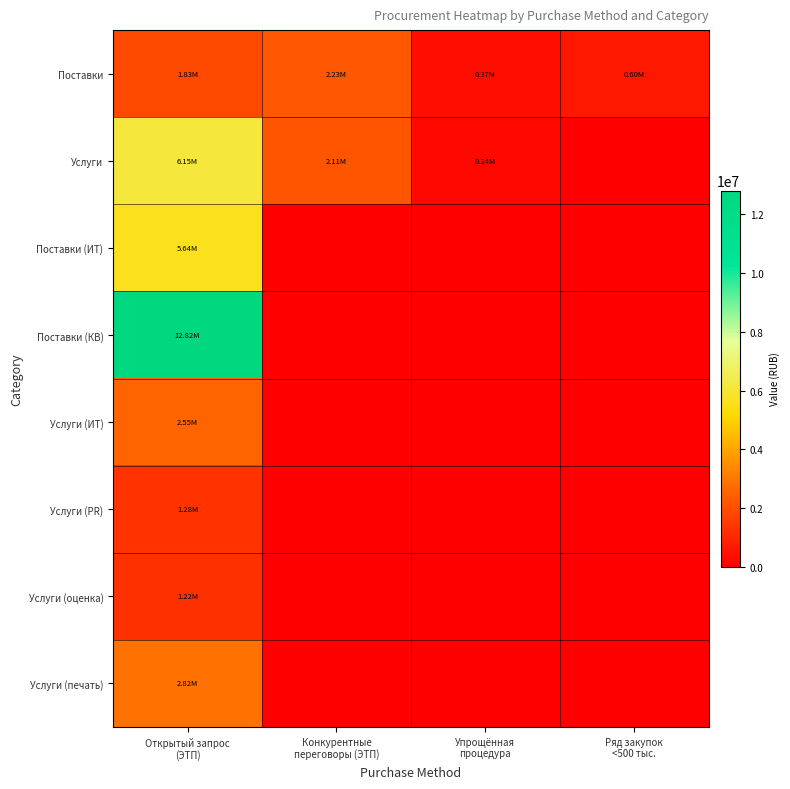

Reading right to left, list all the values displayed in this chart.

Поставки: Ряд закупок
<500 тыс.=603138.0	Упрощённая
процедура=365918.2	Конкурентные
переговоры (ЭТП)=2233333.3	Открытый запрос
(ЭТП)=1830618.3
Услуги: Ряд закупок
<500 тыс.=0.0	Упрощённая
процедура=241566.7	Конкурентные
переговоры (ЭТП)=2106000.0	Открытый запрос
(ЭТП)=6151270.1
Поставки (ИТ): Ряд закупок
<500 тыс.=0.0	Упрощённая
процедура=0.0	Конкурентные
переговоры (ЭТП)=0.0	Открытый запрос
(ЭТП)=5640000.0
Поставки (КВ): Ряд закупок
<500 тыс.=0.0	Упрощённая
процедура=0.0	Конкурентные
переговоры (ЭТП)=0.0	Открытый запрос
(ЭТП)=12816000.0
Услуги (ИТ): Ряд закупок
<500 тыс.=0.0	Упрощённая
процедура=0.0	Конкурентные
переговоры (ЭТП)=0.0	Открытый запрос
(ЭТП)=2552596.7
Услуги (PR): Ряд закупок
<500 тыс.=0.0	Упрощённая
процедура=0.0	Конкурентные
переговоры (ЭТП)=0.0	Открытый запрос
(ЭТП)=1283755.0
Услуги (оценка): Ряд закупок
<500 тыс.=0.0	Упрощённая
процедура=0.0	Конкурентные
переговоры (ЭТП)=0.0	Открытый запрос
(ЭТП)=1222900.0
Услуги (печать): Ряд закупок
<500 тыс.=0.0	Упрощённая
процедура=0.0	Конкурентные
переговоры (ЭТП)=0.0	Открытый запрос
(ЭТП)=2820000.0